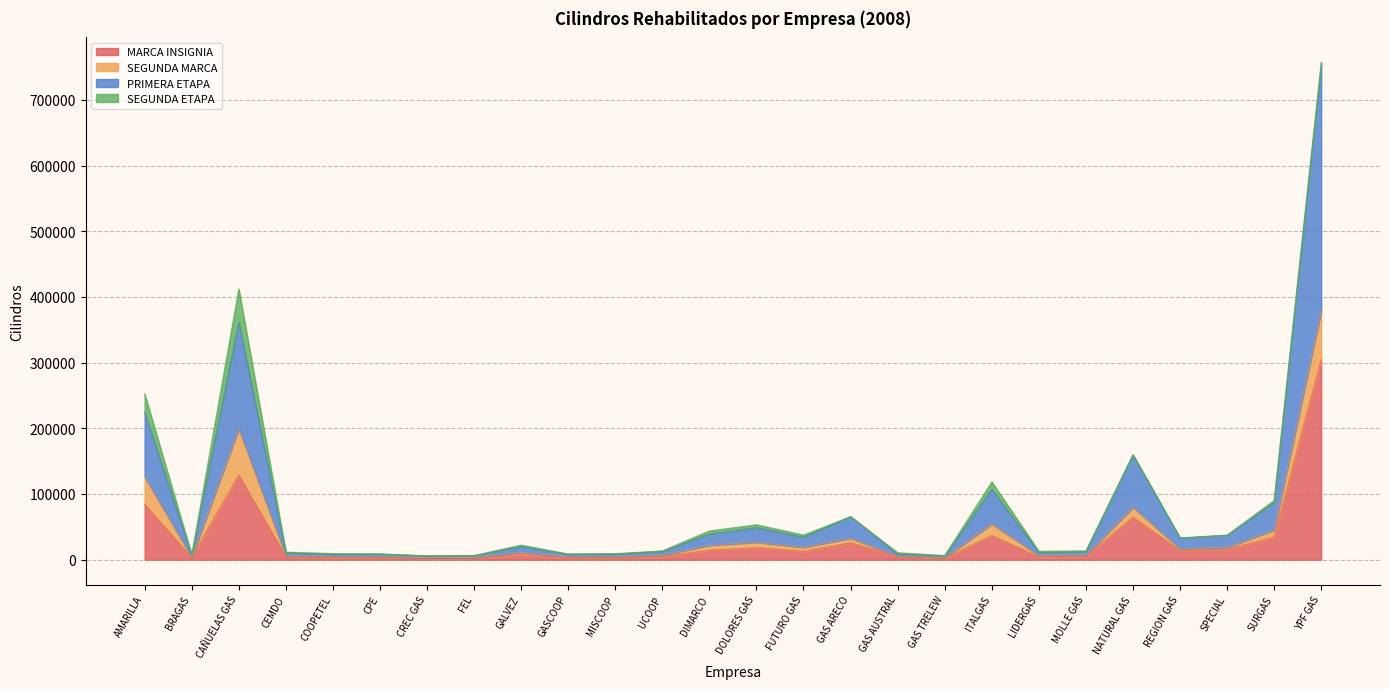

What is the label of the 10th point from the right?

GAS AUSTRAL